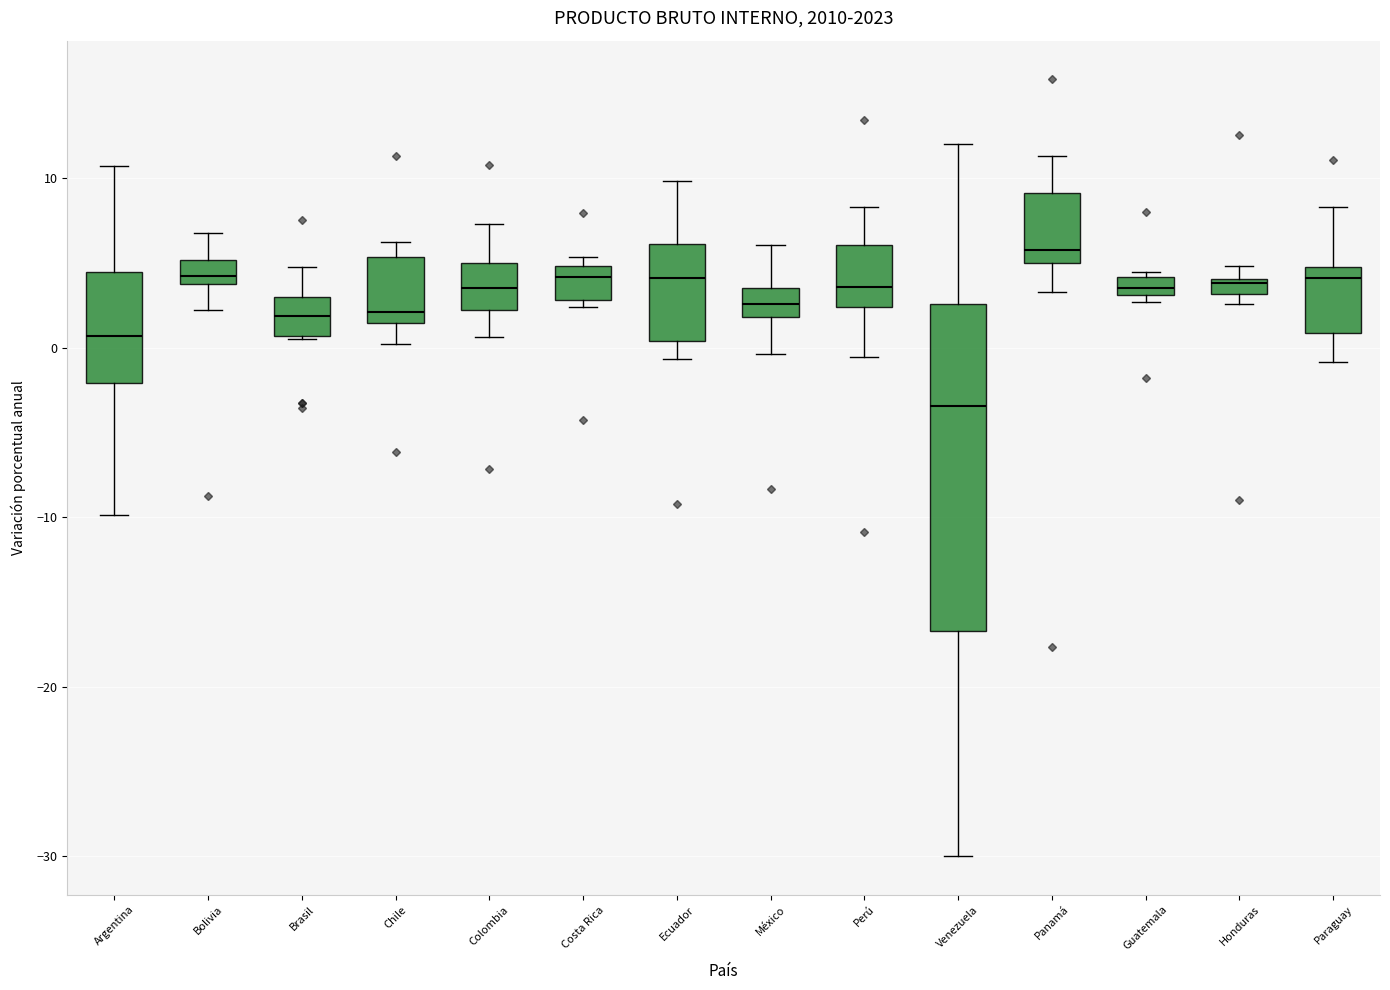

Comparing the boxes themselves (not the whiskers), which one is the tallest?

Venezuela